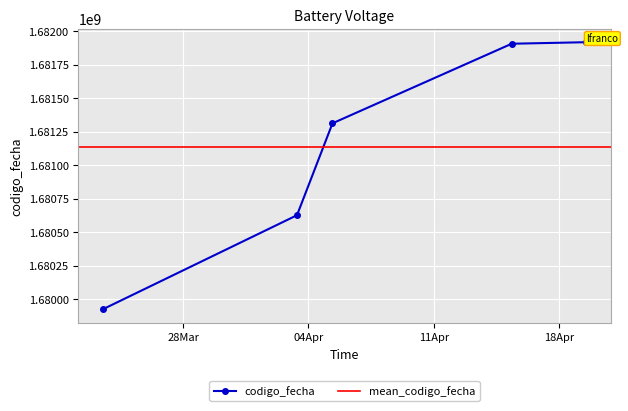

Is it true that the value at 2023-03-23 11:54:26 is 1679924337?

True